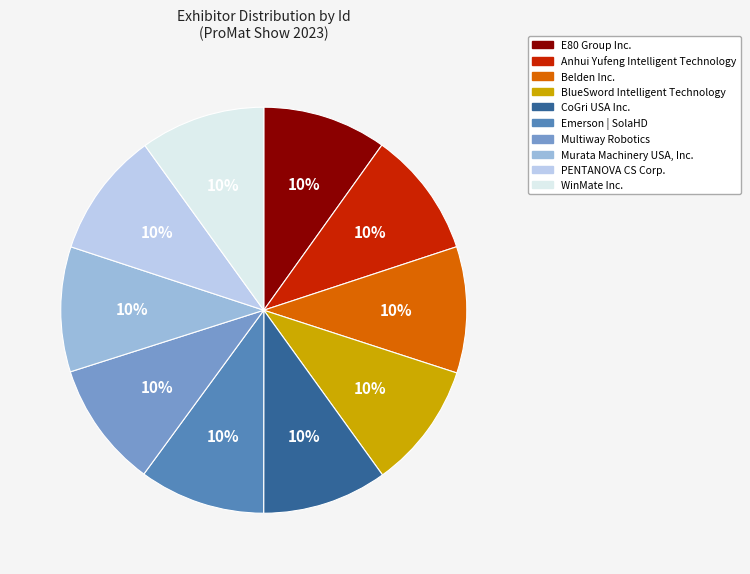

To the nearest percent, what percentage of the pie is CoGri USA Inc.?

10%